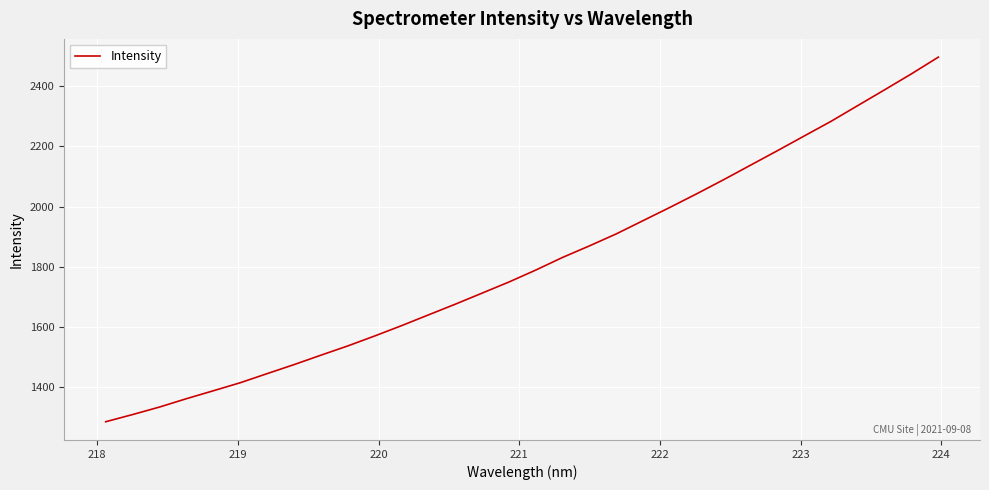

Is this an area chart (filled region under the line)?

No